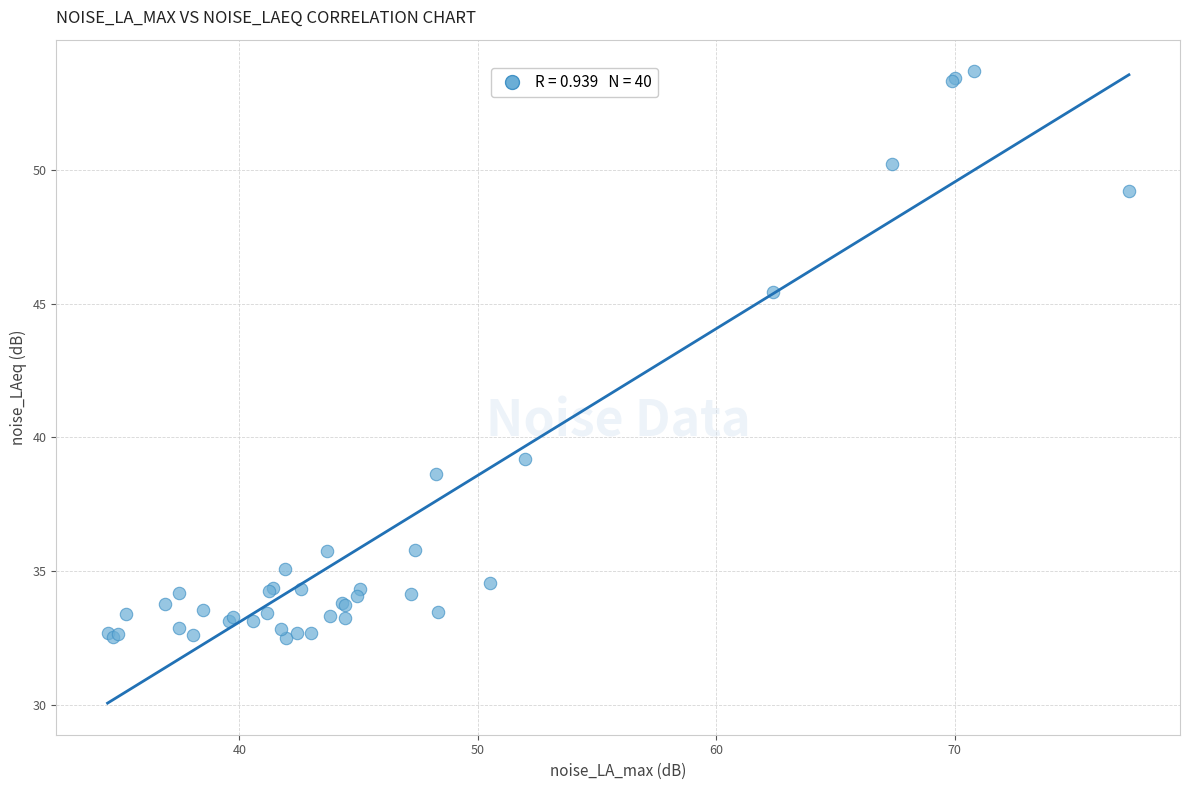

What Y value in the scatter plot is closest to 43?

45.5